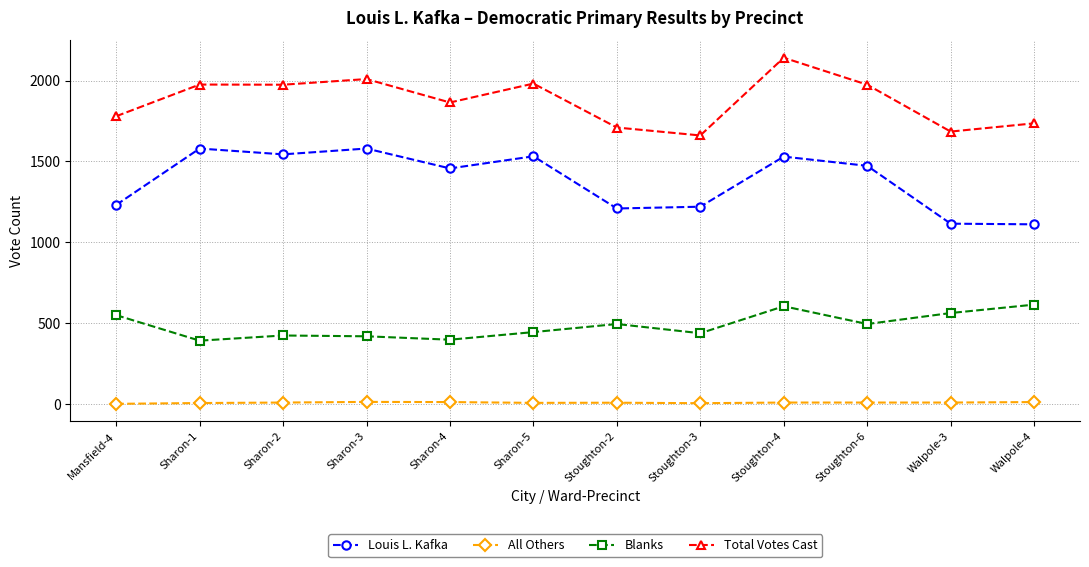

The value of Total Votes Cast at Stoughton-2 is 852. True or false?

False